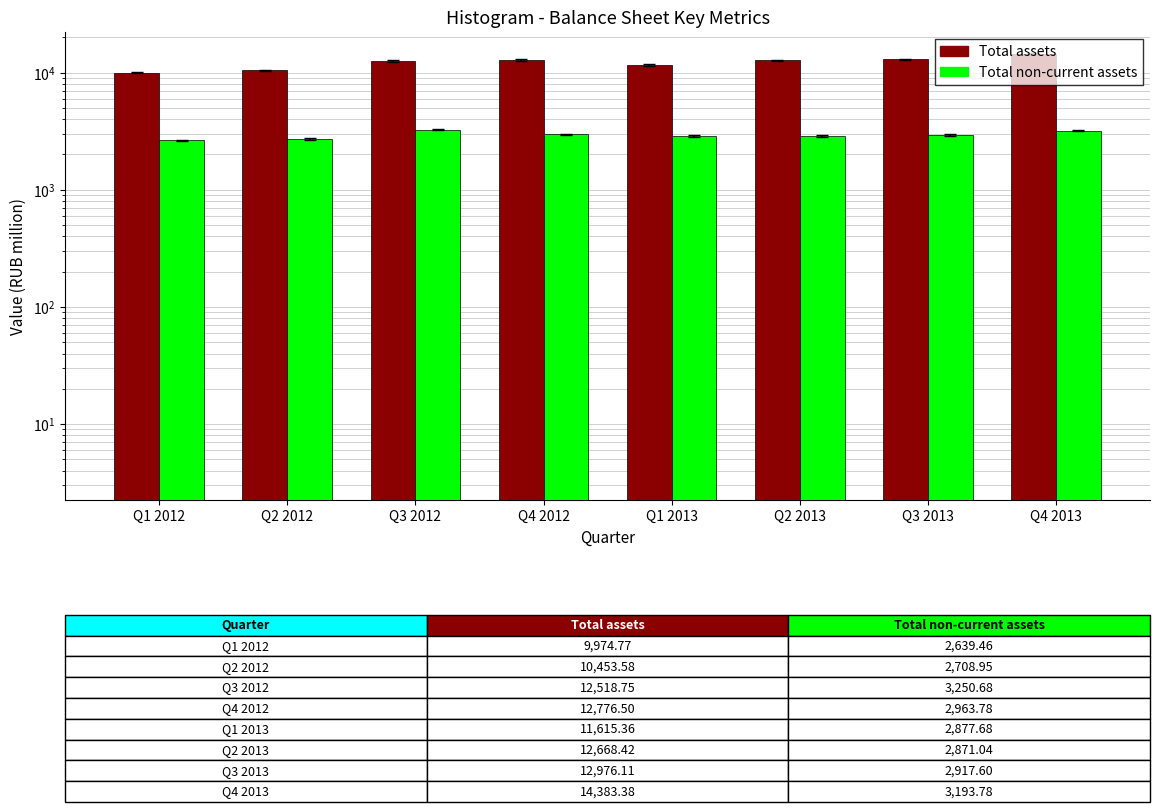

Reading left to right, extract all data points from this chart.

Total assets: 9974.8	10453.6	12518.7	12776.5	11615.4	12668.4	12976.1	14383.4
Total non-current assets: 2639.5	2708.9	3250.7	2963.8	2877.7	2871.0	2917.6	3193.8